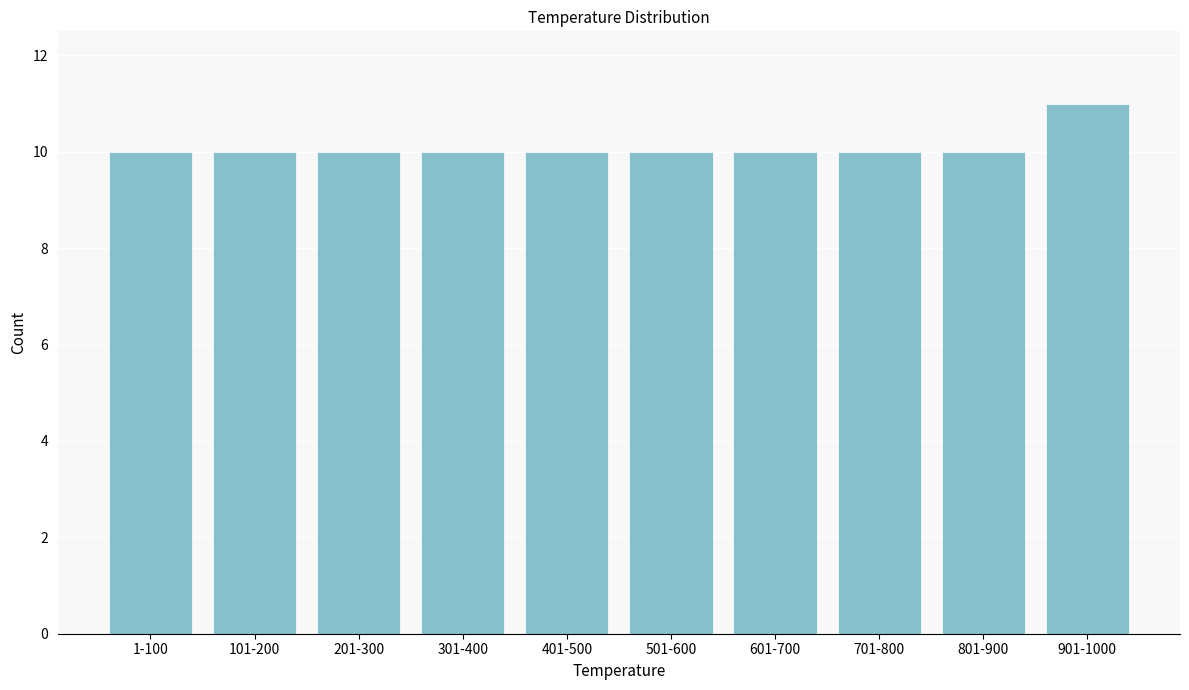

Reading right to left, extract all data points from this chart.

901-1000=11	801-900=10	701-800=10	601-700=10	501-600=10	401-500=10	301-400=10	201-300=10	101-200=10	1-100=10